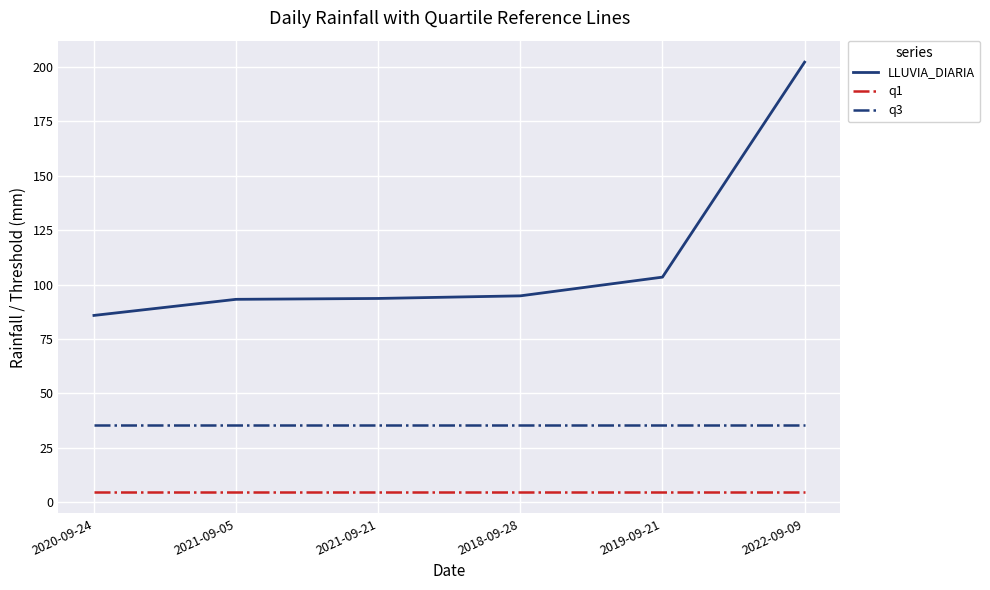

What position from the left is 2018-09-28?

4